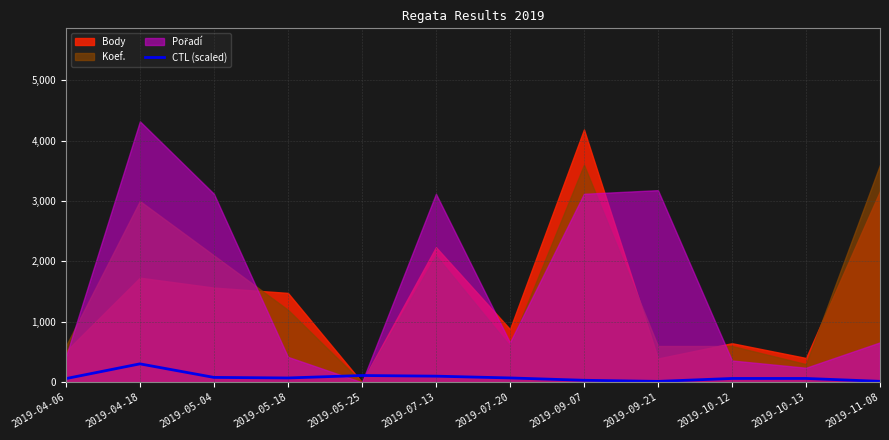

How many points are lower than both their immediate neighbors (excluding endpoints)?

2